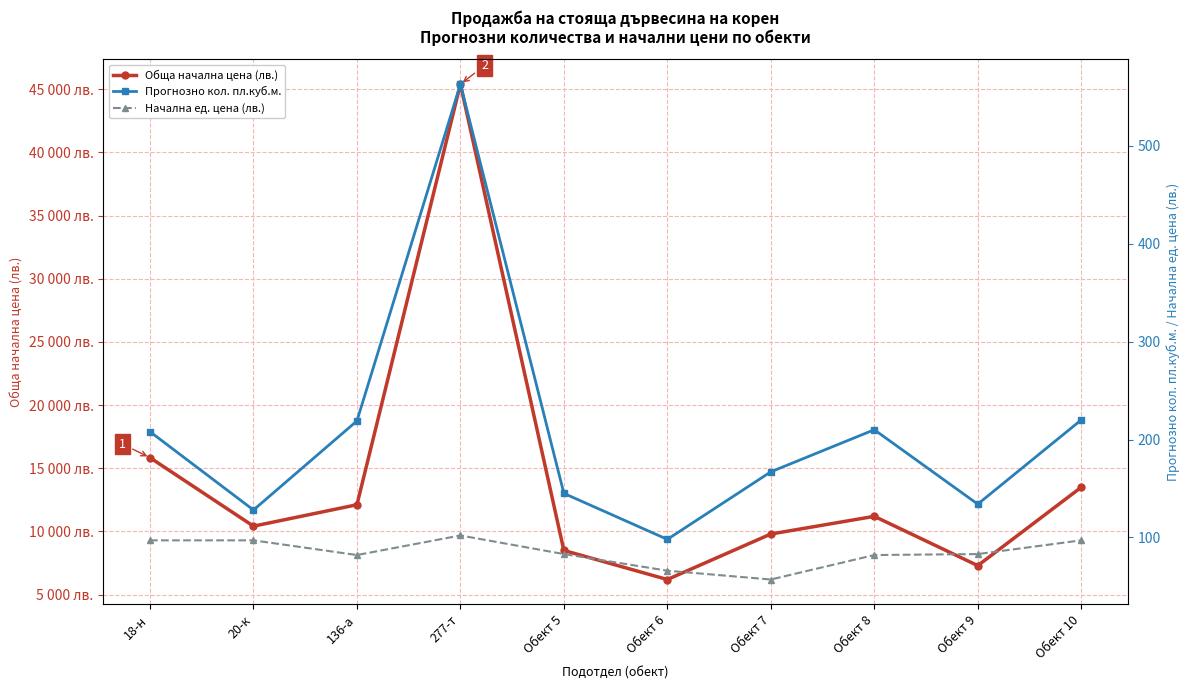

Between 136-а and 20-к, which is larger?

136-а